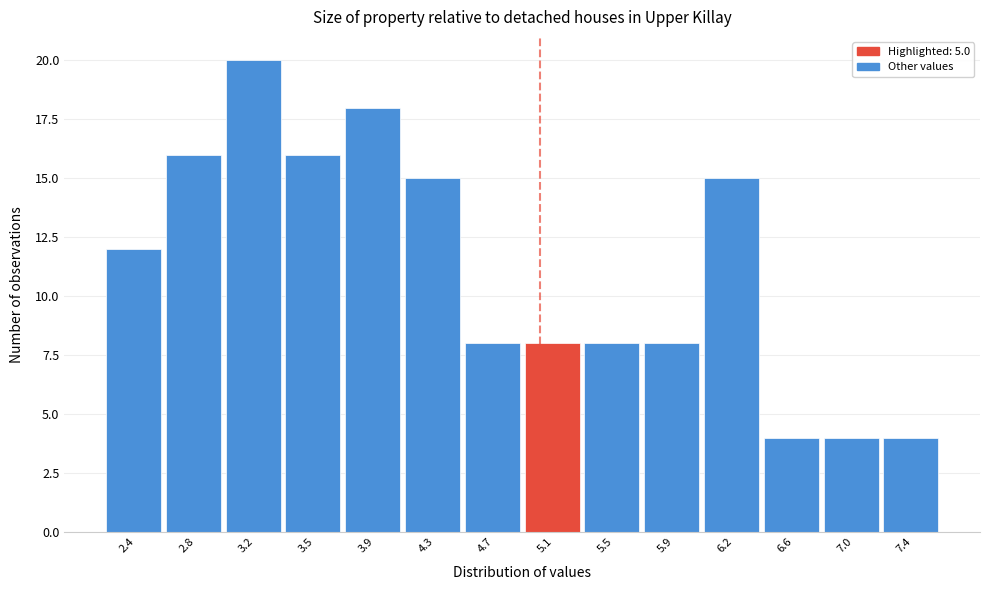

Over which range of the x-axis is the bar tallest?

2.95 to 3.35